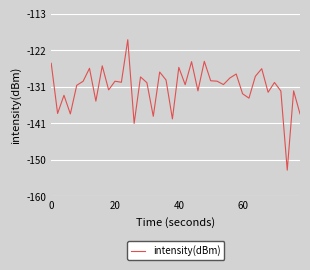

What is the maximum value shown in the chart?

-119.4